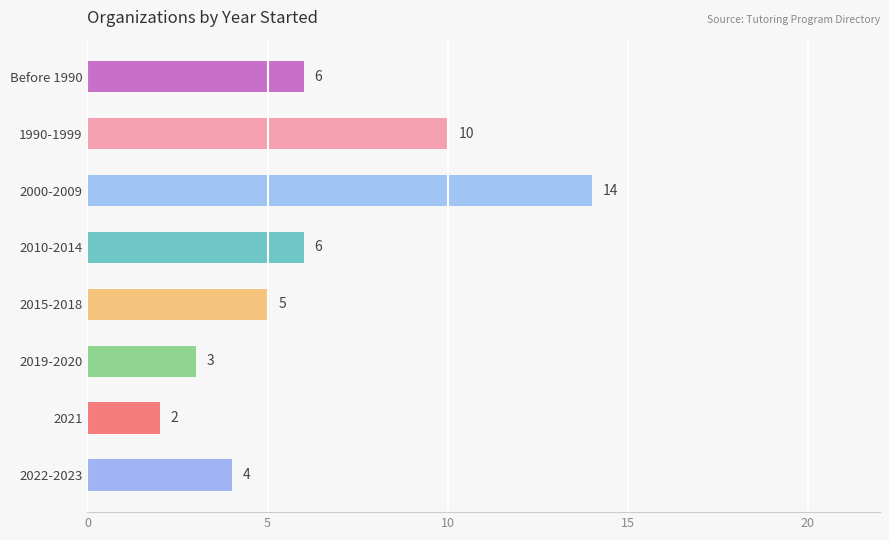

Count the number of data series in this chart.

1